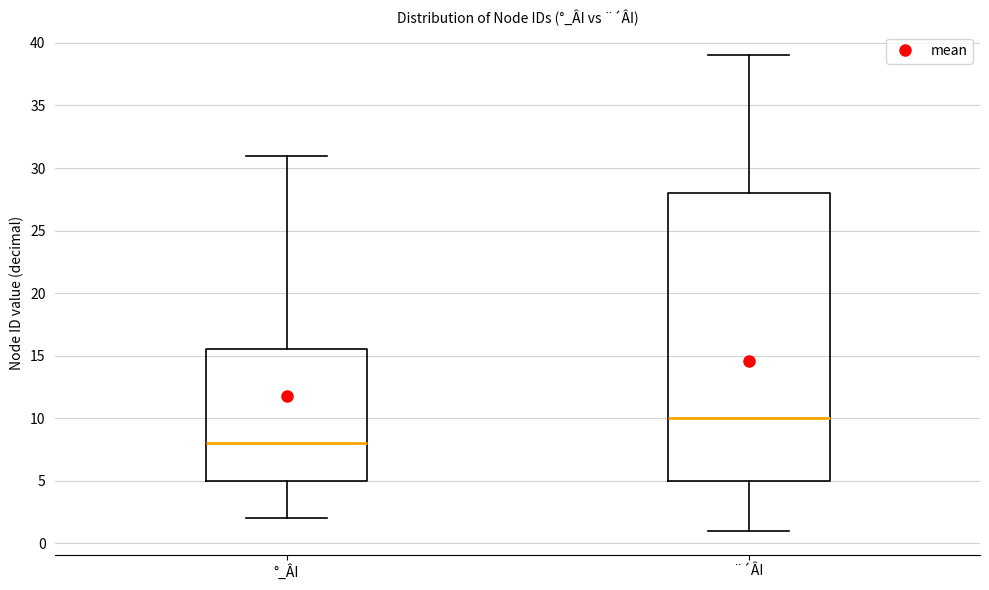

Reading left to right, read every box against the y-axis: the position of its median line, the range the box covers, and the ends of its whiskers. The values are not printed on the chart, so give them approximately, as read against the axis.

°_ÂI: median 8.0, box 5.0 to 15.5, whiskers 2.0 to 31.0
¨´ÂI: median 10.0, box 5.0 to 28.0, whiskers 1.0 to 39.0